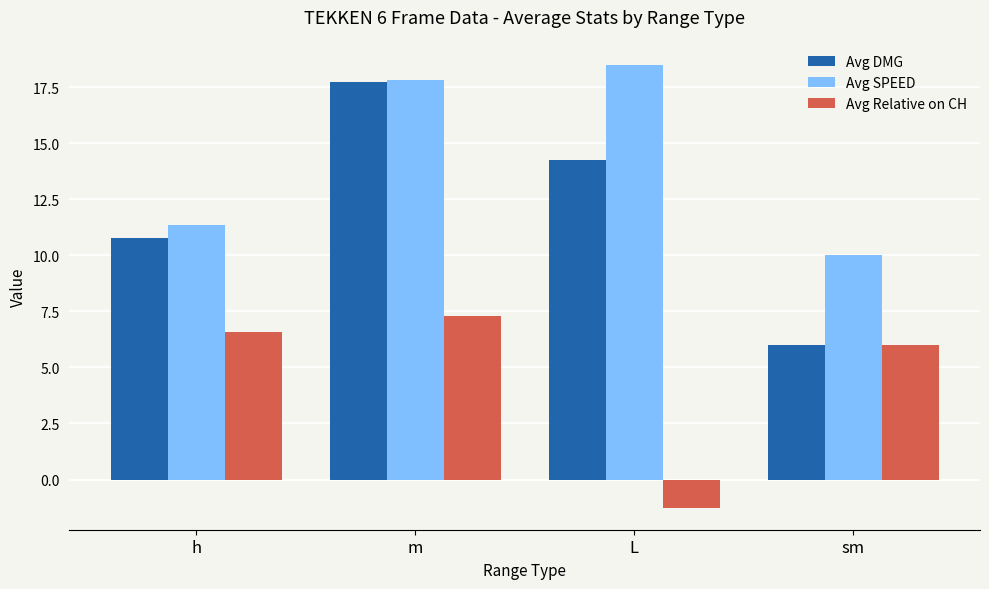

Which series has the widest spread of values?

Avg DMG